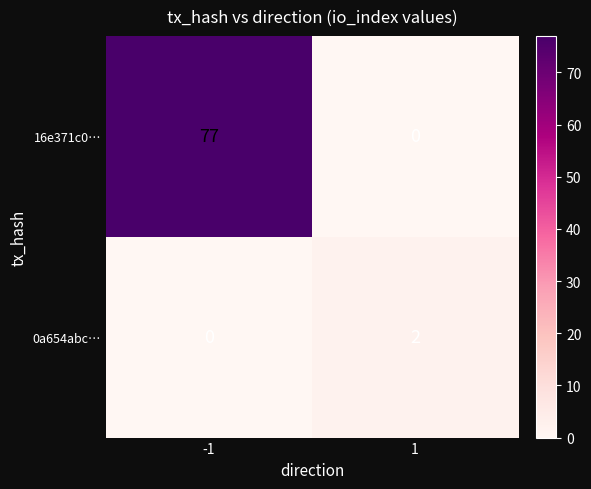

Which category has the highest value across all series?

-1